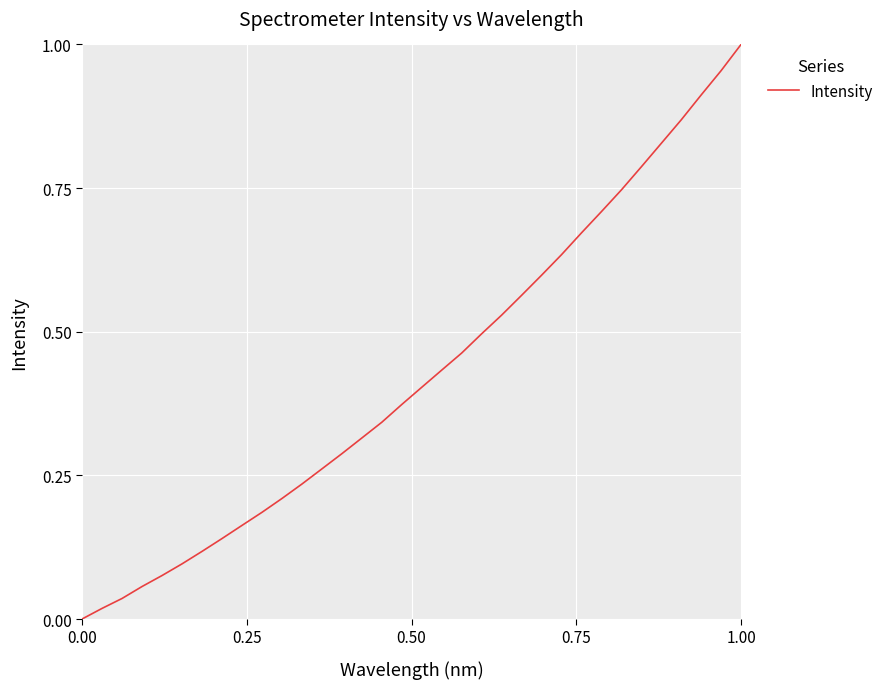

True or false: there are more than 1 points higher than both neighbors.

False